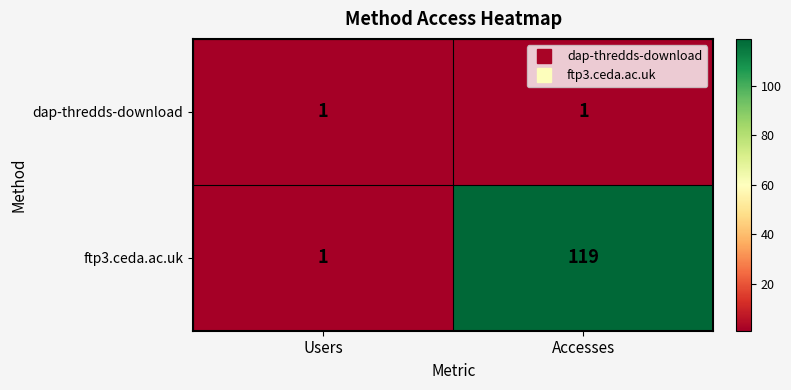

What is the greatest value displayed?

119